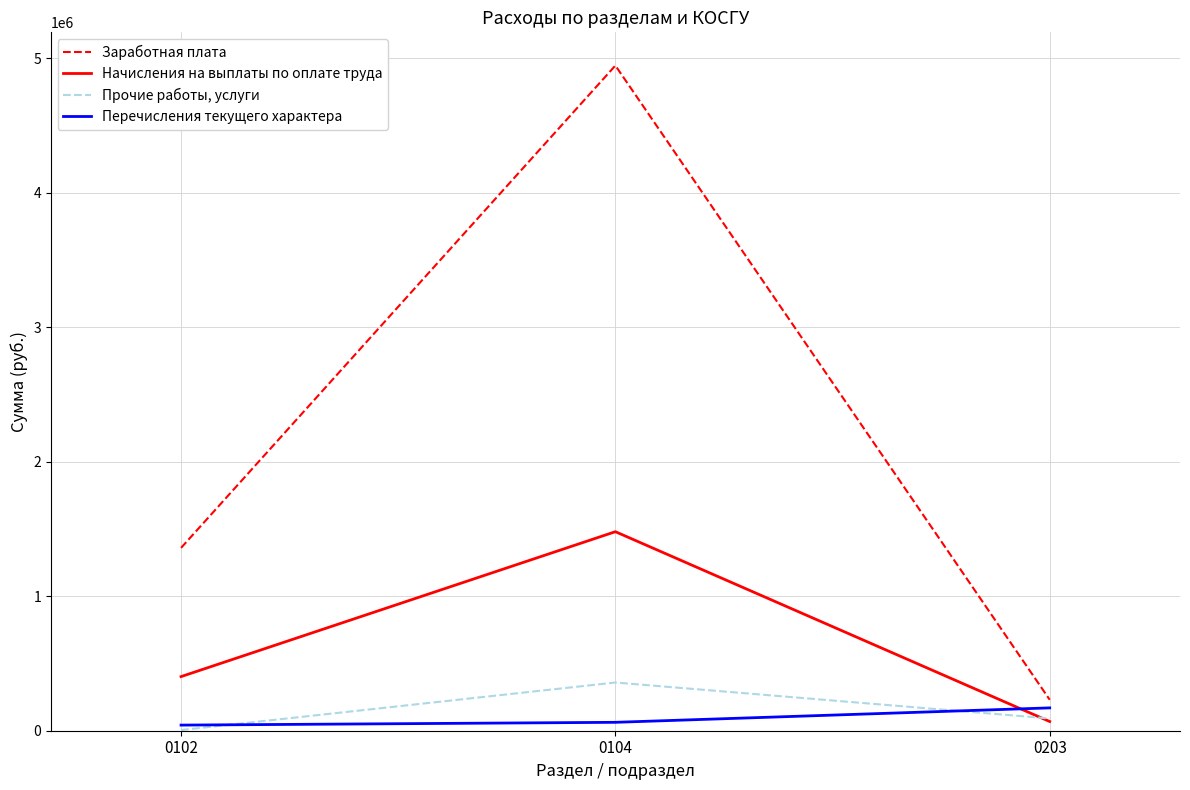

Which label corresponds to the smallest value in the chart?

0102